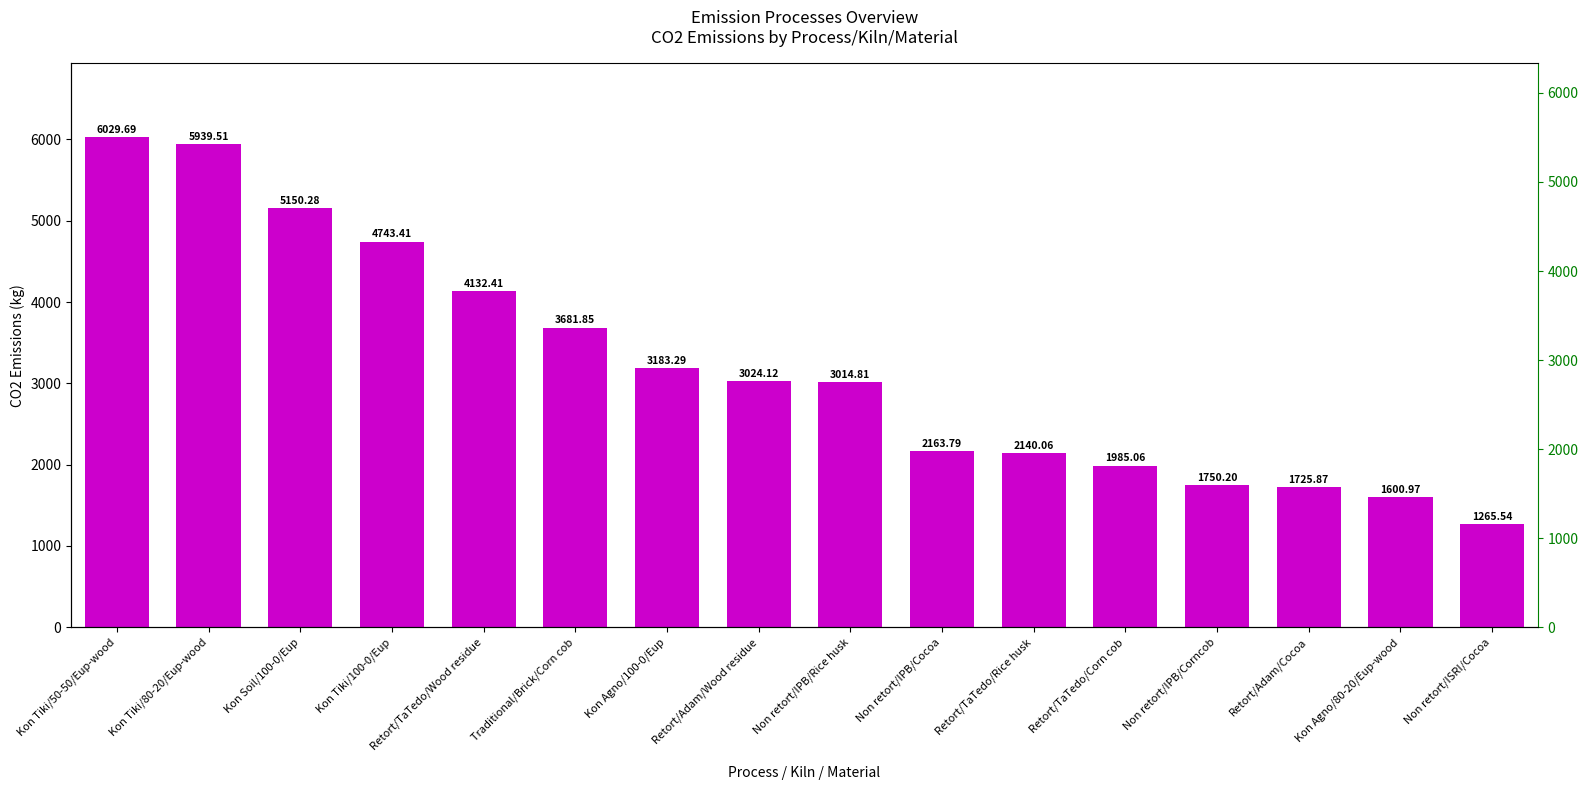

How many categories are shown in the chart?

16